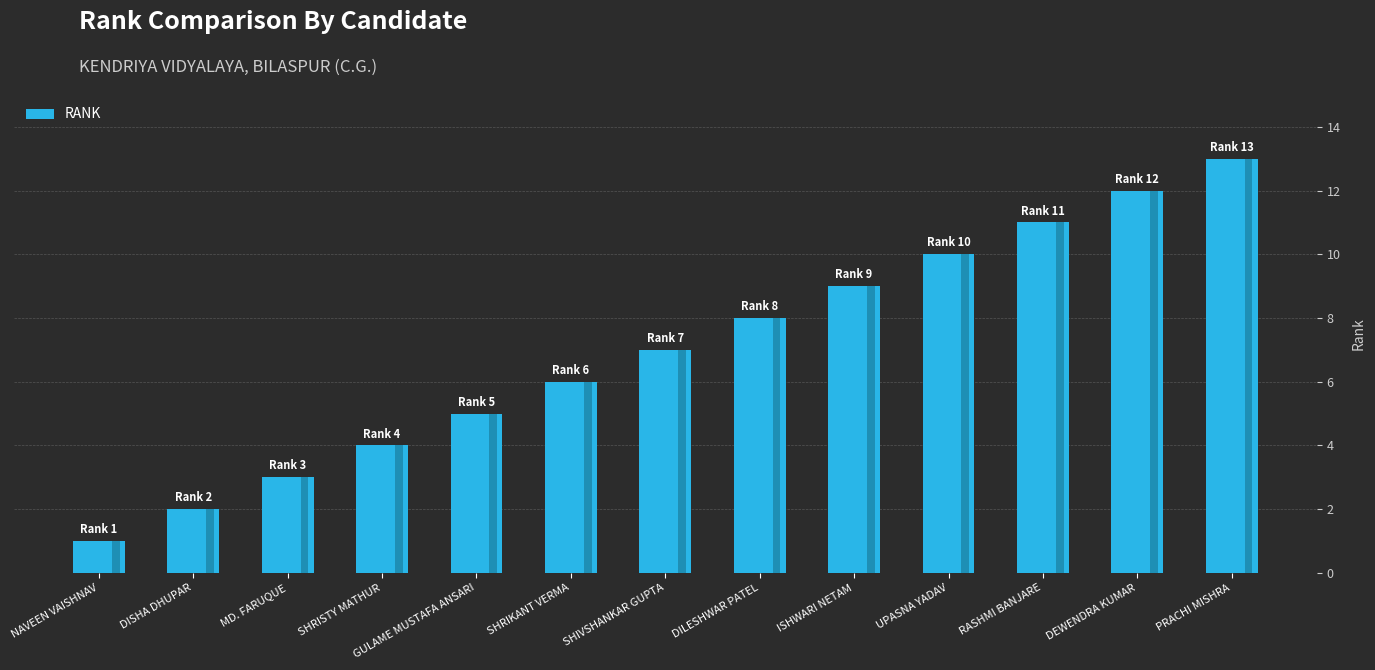

What is the change in value from ISHWARI NETAM to UPASNA YADAV?

+1